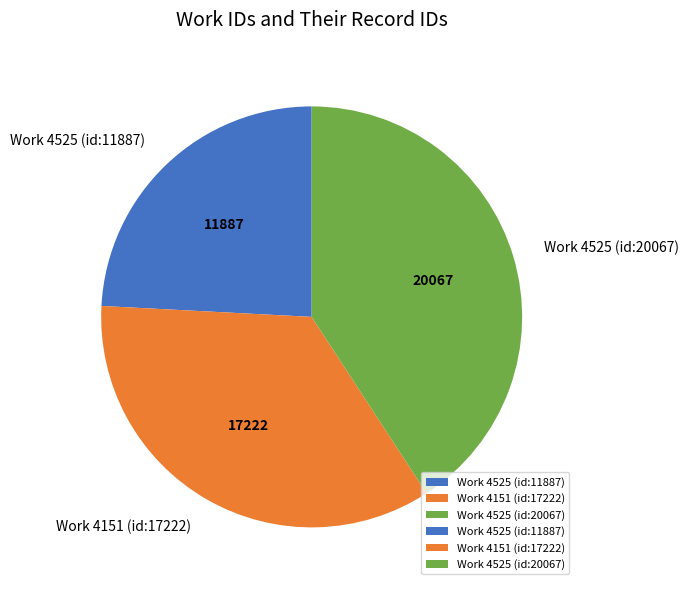

Which slice is the smallest?

Work 4525 (id:11887)